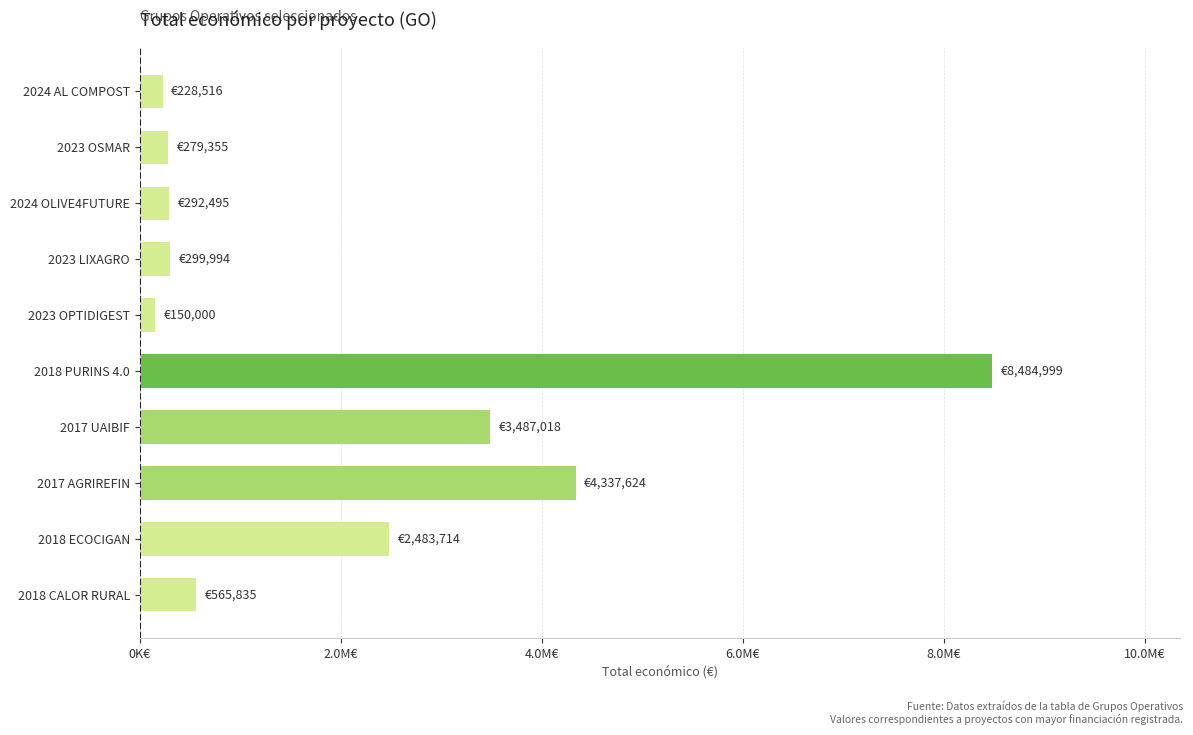

Are the bars horizontal?

Yes